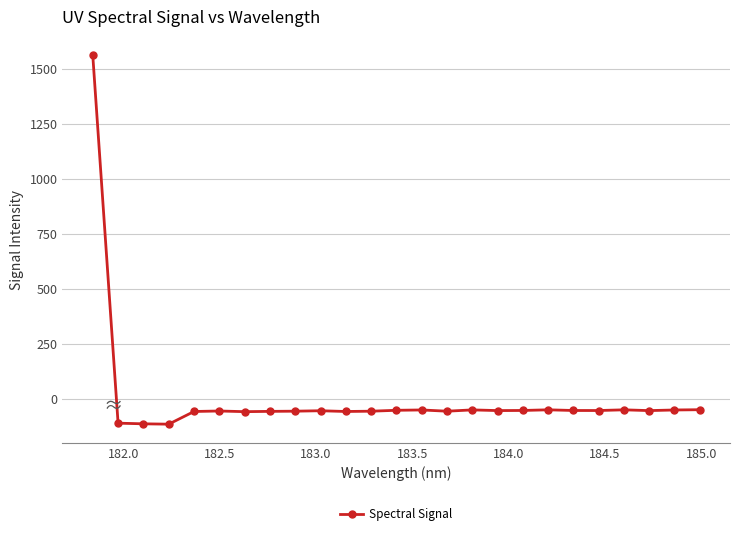

What is the difference between the maximum and minimum values?

1676.8